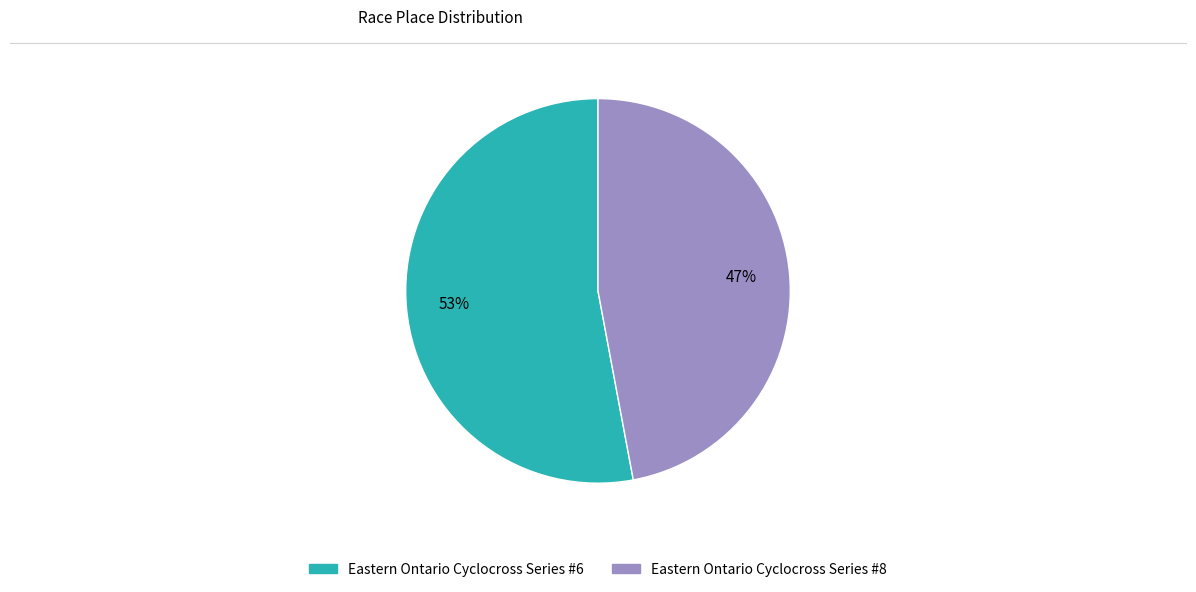

Which has a higher value, Eastern Ontario Cyclocross Series #8 or Eastern Ontario Cyclocross Series #6?

Eastern Ontario Cyclocross Series #6